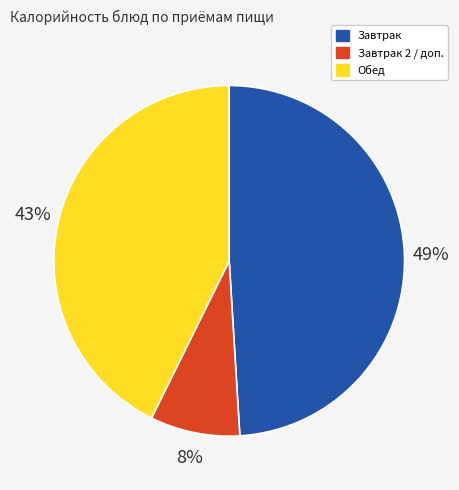

To the nearest percent, what is the difference between the largest and smallest slice percentages?

41%